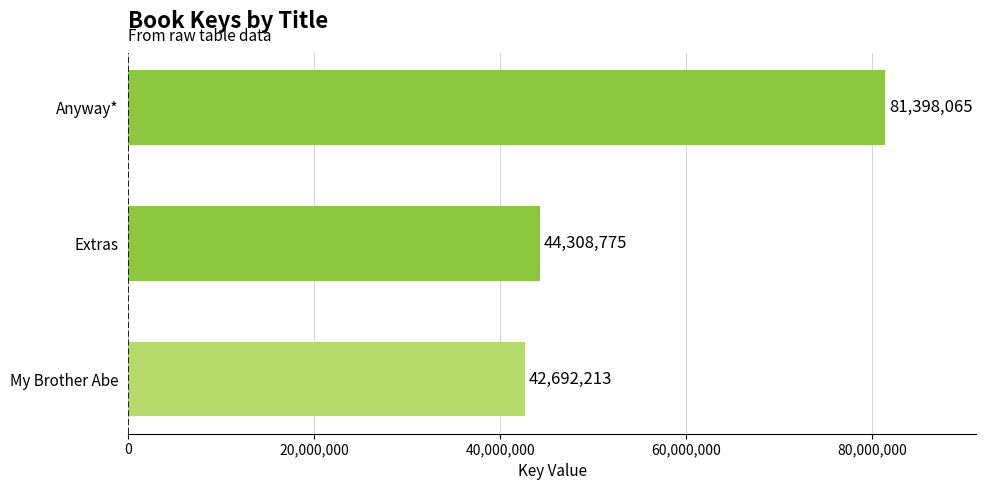

The value at My Brother Abe is 42692213. True or false?

True